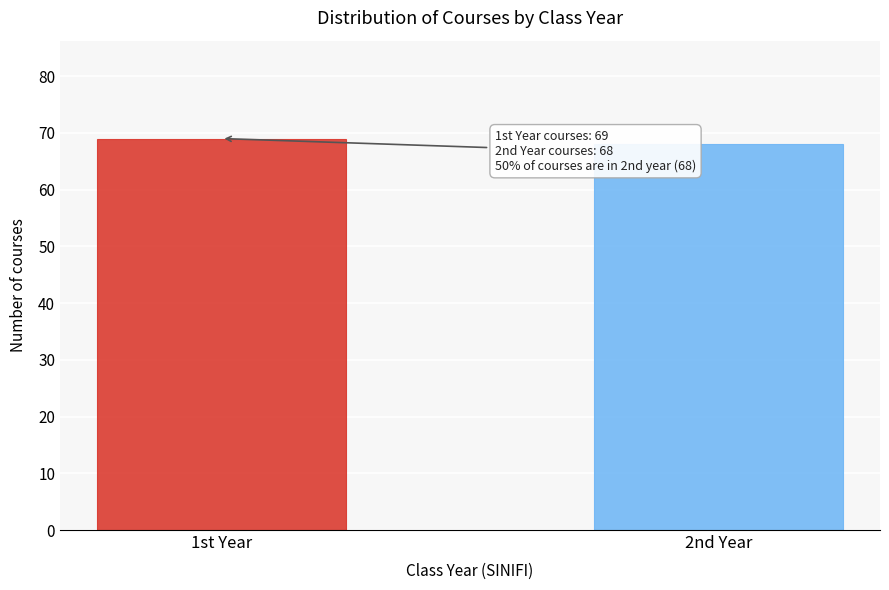

Reading right to left, list all the values displayed in this chart.

2nd Year=68	1st Year=69